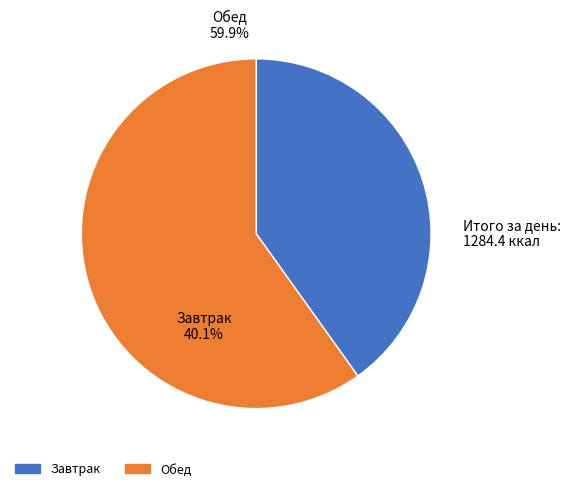

Which slice is the smallest?

Завтрак